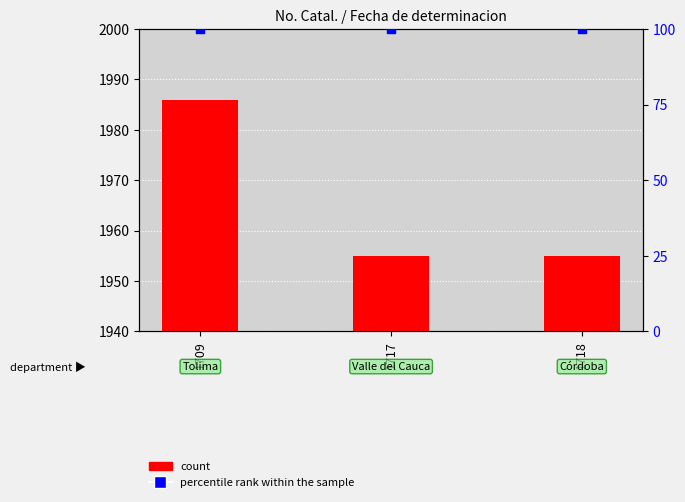

What are all the series names shown in the legend?

count, percentile rank within the sample